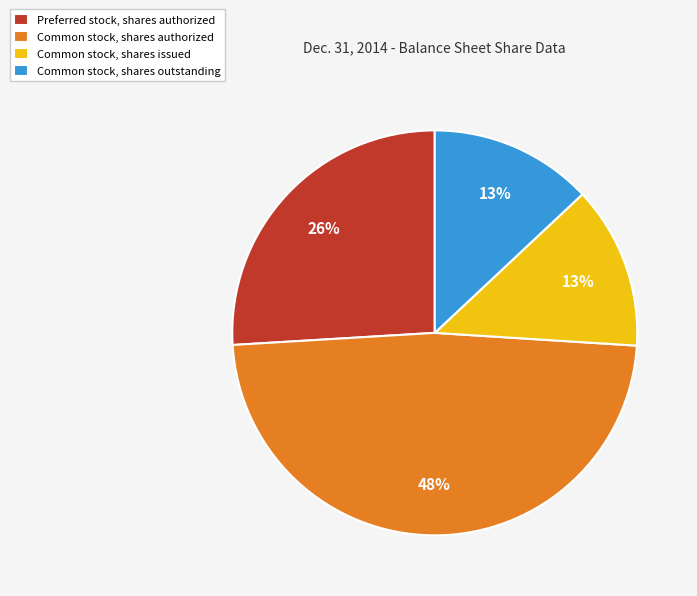

To the nearest percent, what is the average slice percentage?

25%